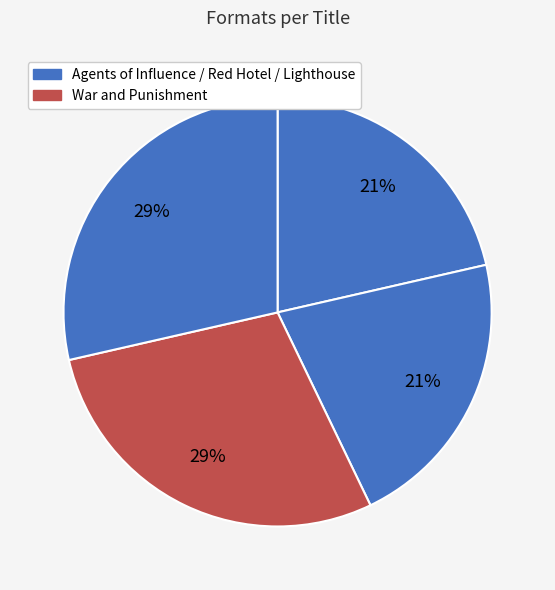

How many segments does this pie chart have?

4